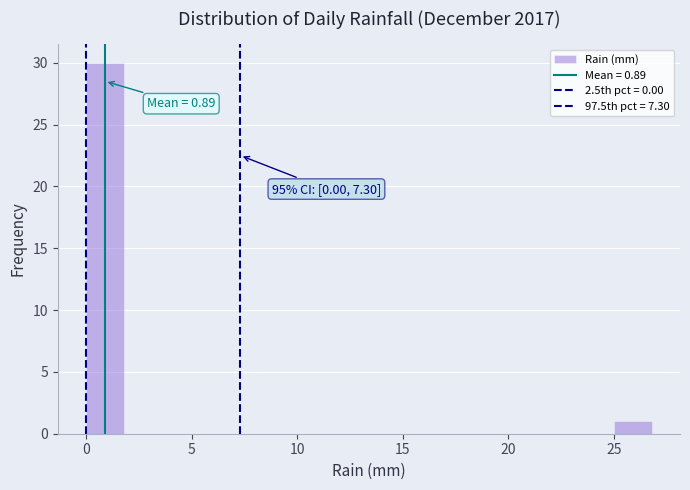

Around what value on the x-axis is the tallest bar? Give the approximate position of its centre, as read against the axis.

1.0